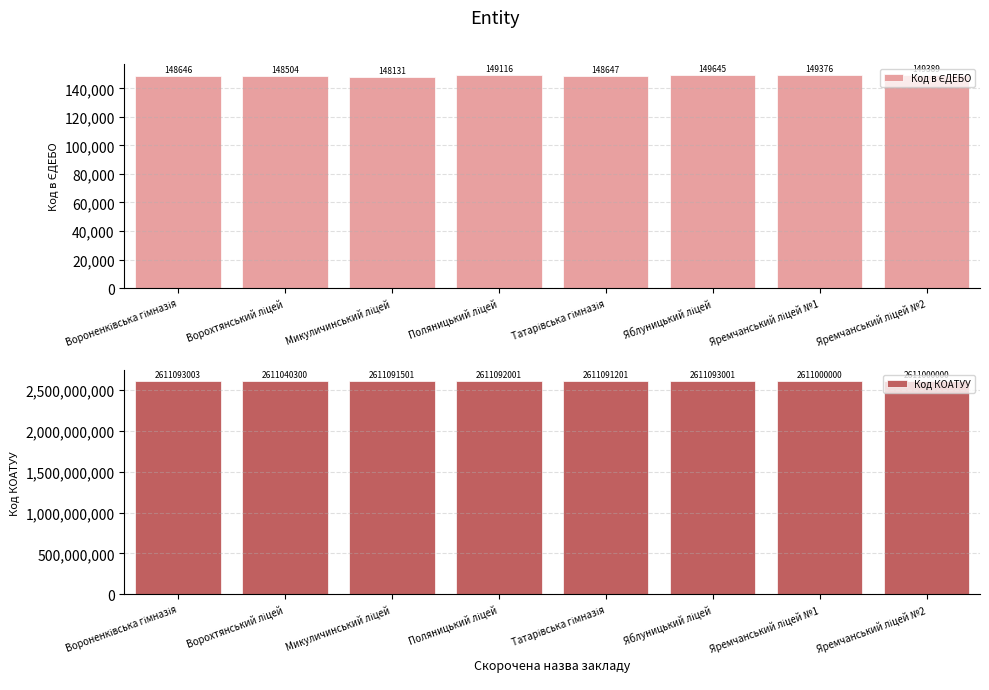

Rank the categories by Код КОАТУУ value from lowest to highest.

Яремчанський ліцей №1, Яремчанський ліцей №2, Ворохтянський ліцей, Татарівська гімназія, Микуличинський ліцей, Поляницький ліцей, Яблуницький ліцей, Вороненківська гімназія